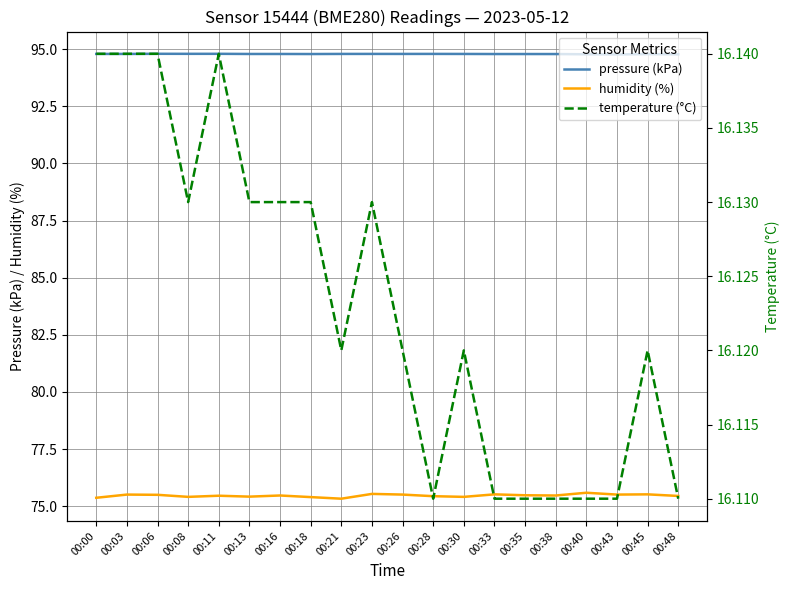

Which series has the largest range (max minus min)?

humidity (%)